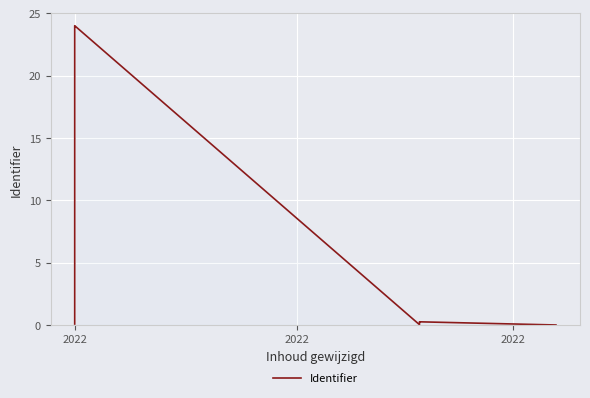

How many lines are shown in the chart?

1